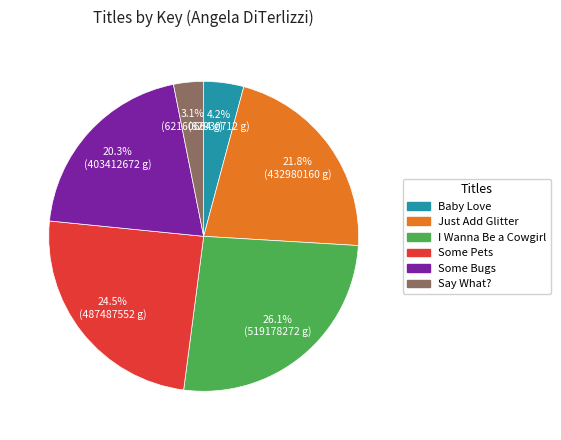

What percentage is the Baby Love slice, to the nearest percent?

4%